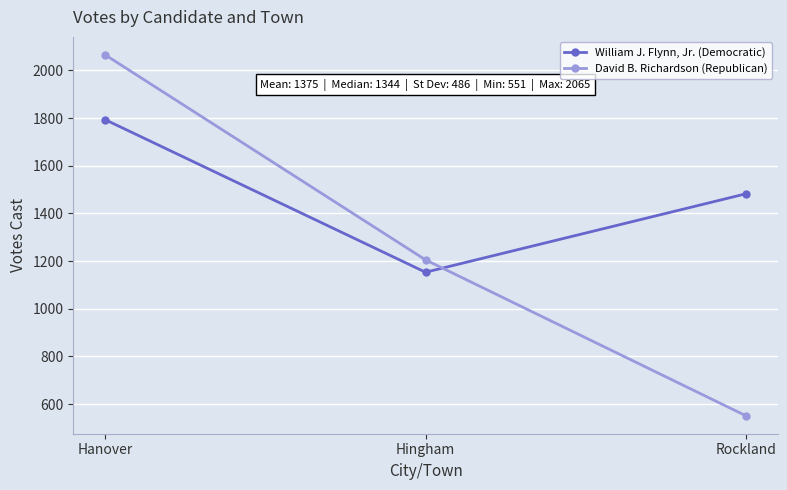

What is the maximum value for David B. Richardson (Republican)?

2065